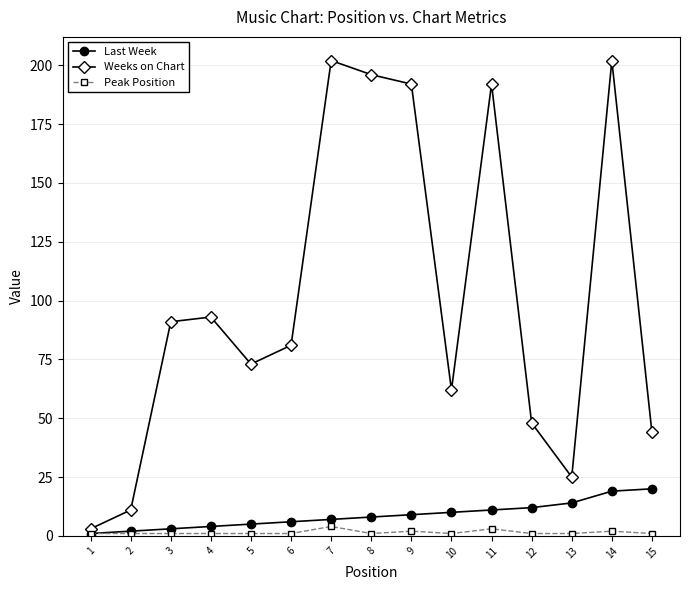

The value of Weeks on Chart at 3 is 91. True or false?

True